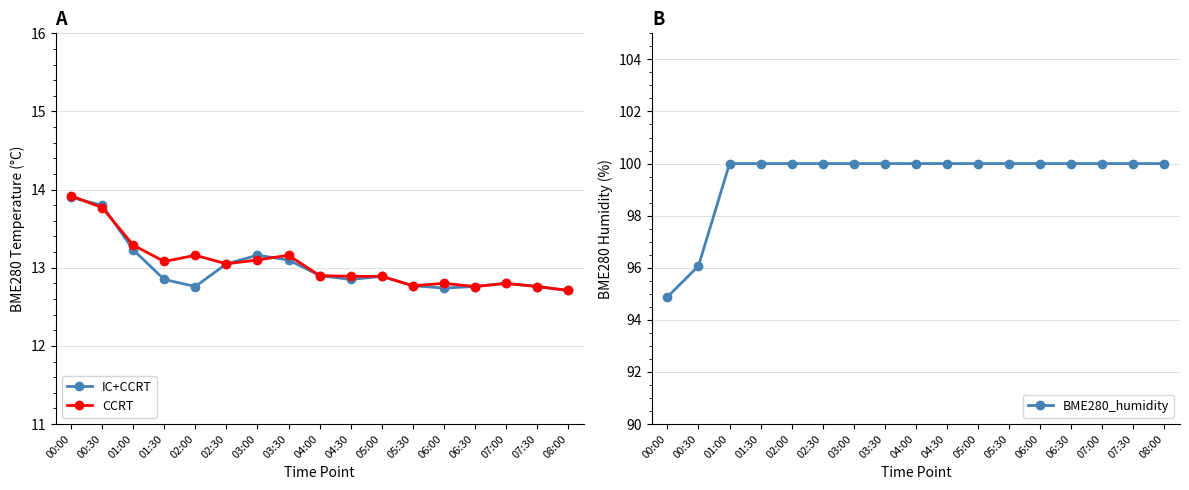

What is the average value of the IC+CCRT series?

13.0